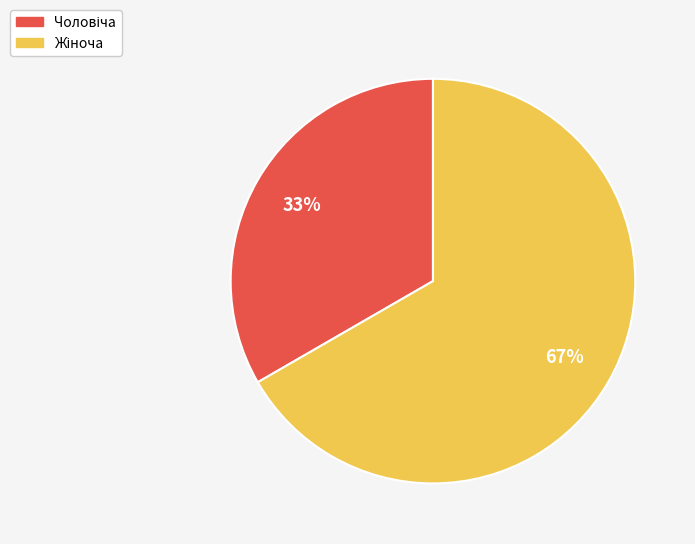

Is there any slice that represents more than half of the pie?

Yes